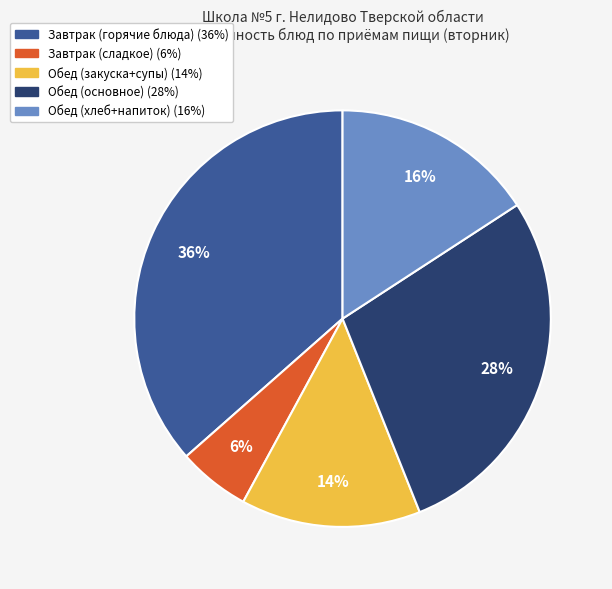

To the nearest percent, what is the average slice percentage?

20%